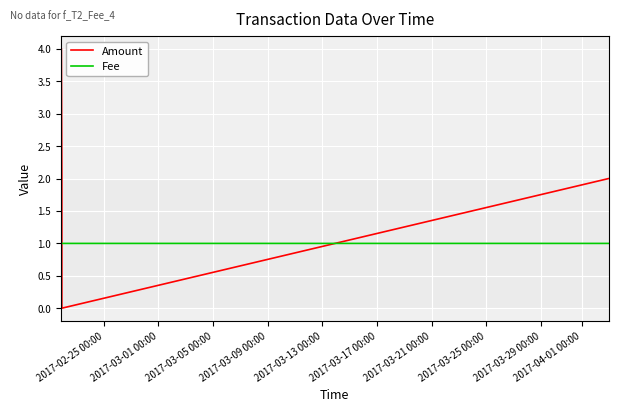

List the series in order of their overall mean, highest first.

Amount, Fee